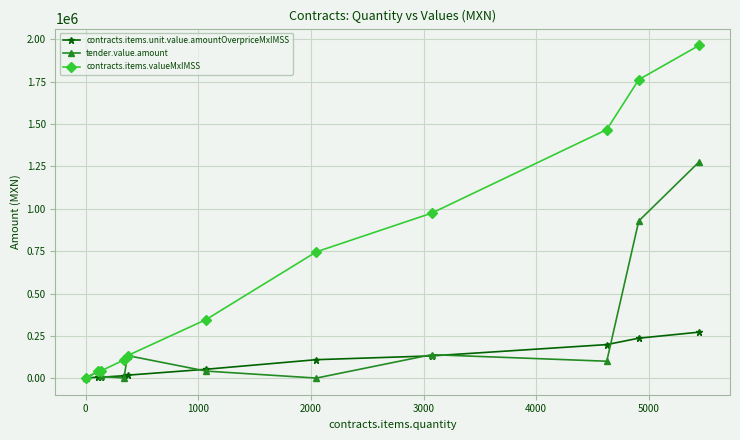

What is the sum of all contracts.items.unit.value.amountOverpriceMxIMSS values?

1047031.7